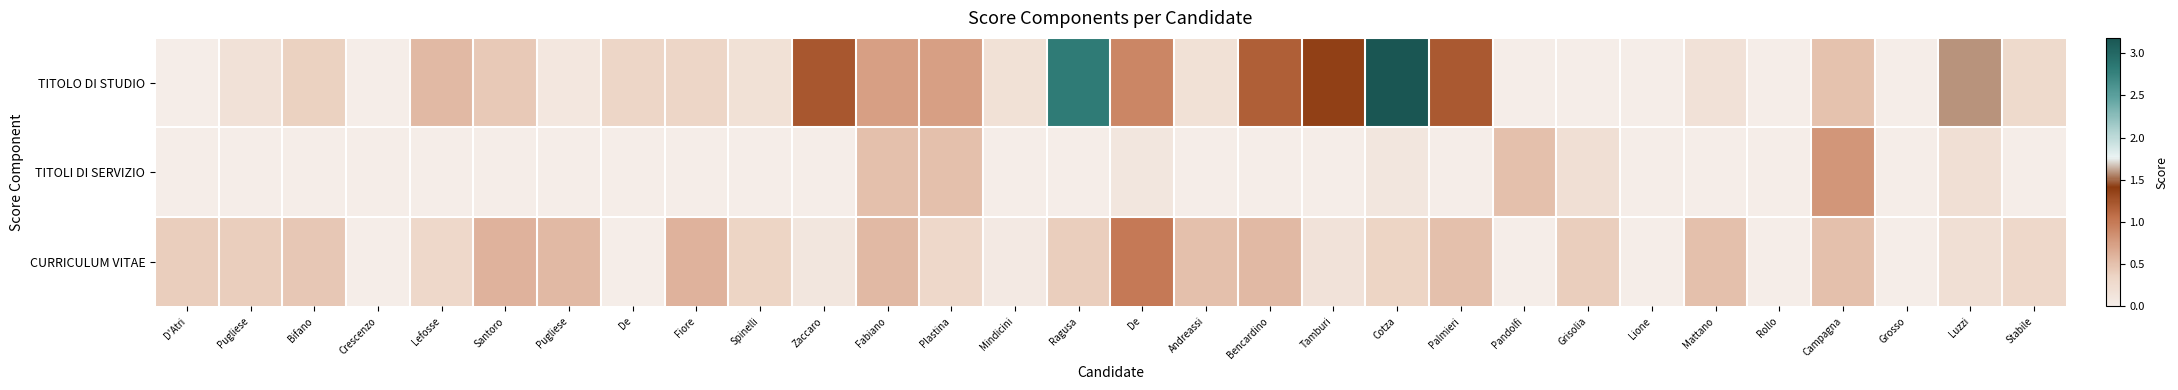

At which category is the sum across all series the highest?

Cotza